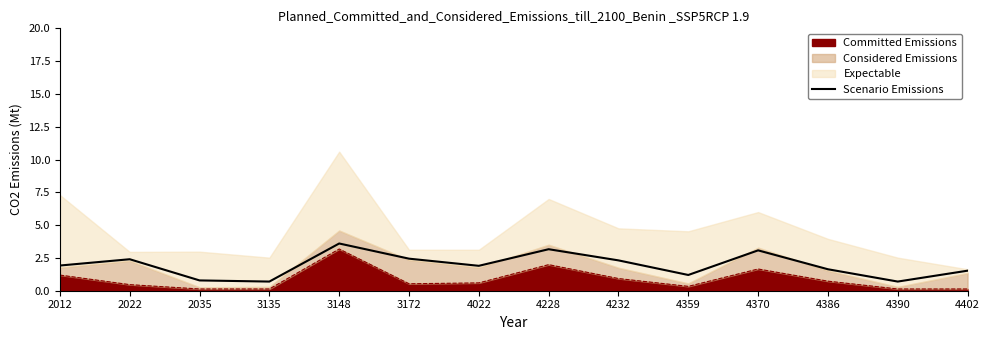

At which category does the data reach its first local valley?

3135